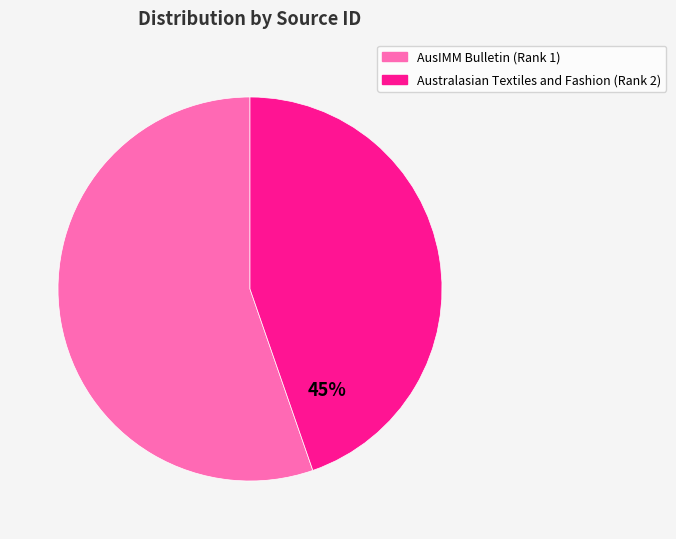

Approximately how many times larger is the value at AusIMM Bulletin (Rank 1) compared to Australasian Textiles and Fashion (Rank 2)?

1.2